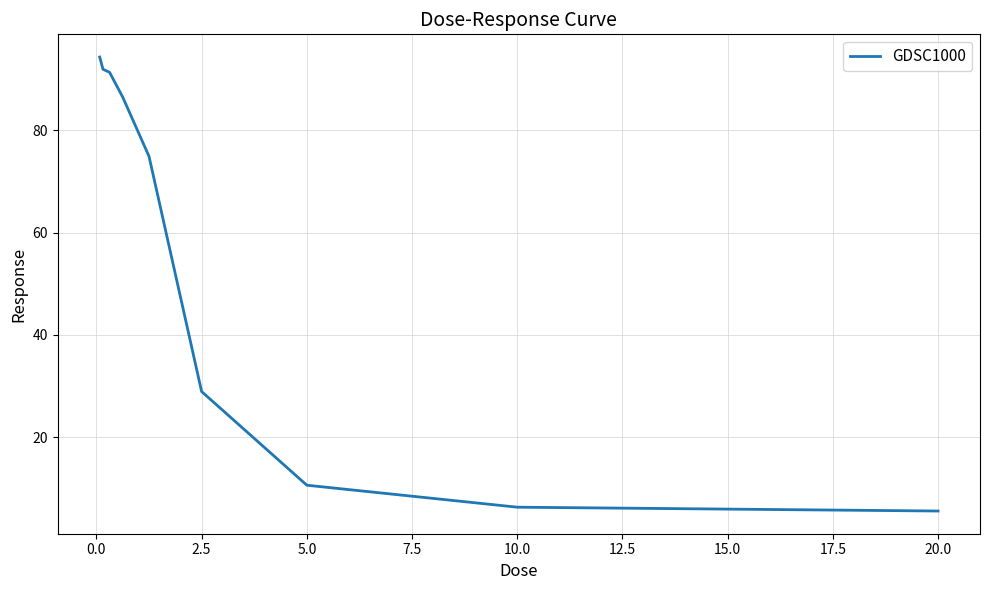

What is the maximum value shown in the chart?

94.3